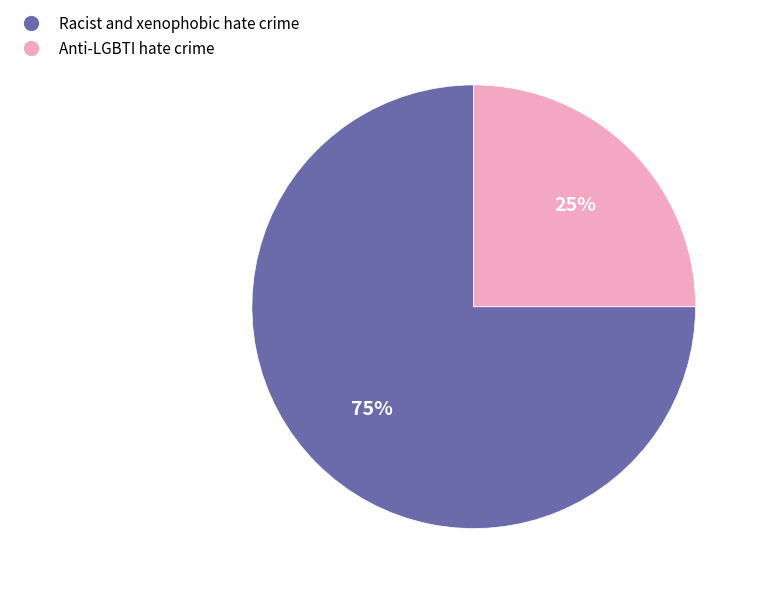

Is Anti-LGBTI hate crime the majority of the pie?

No